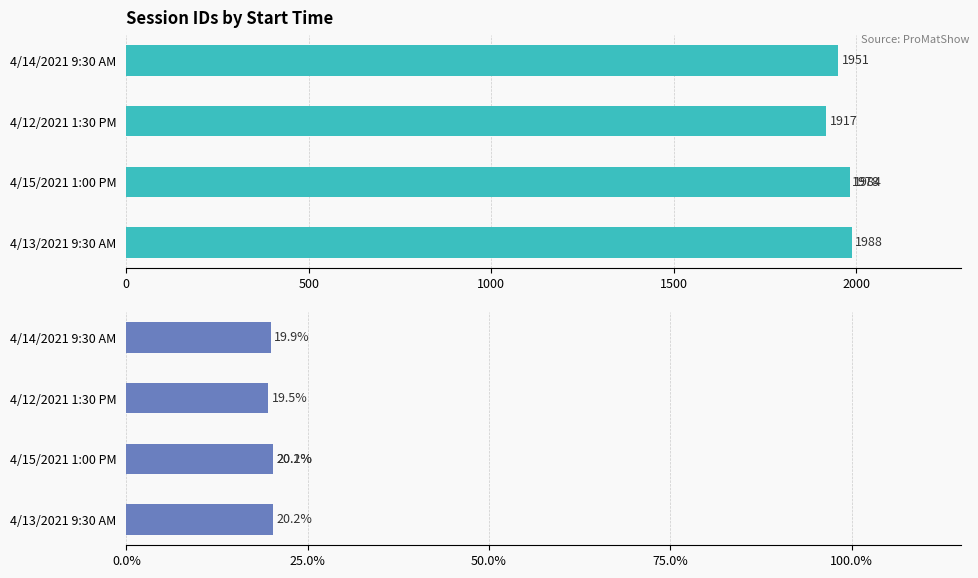

How many data points in Session ID are above 1978?

2